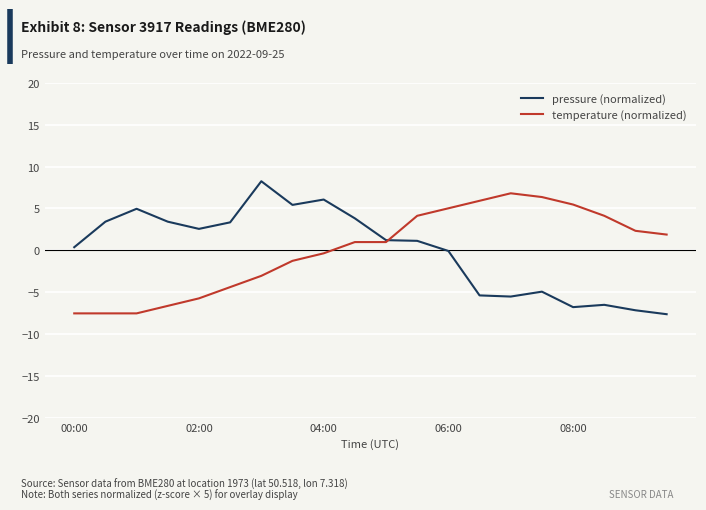

What is the minimum value shown in the chart?

-7.6